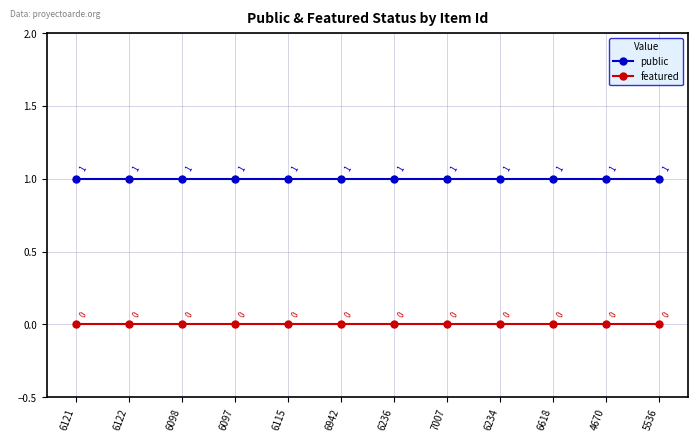

True or false: public and featured cross at least once.

False